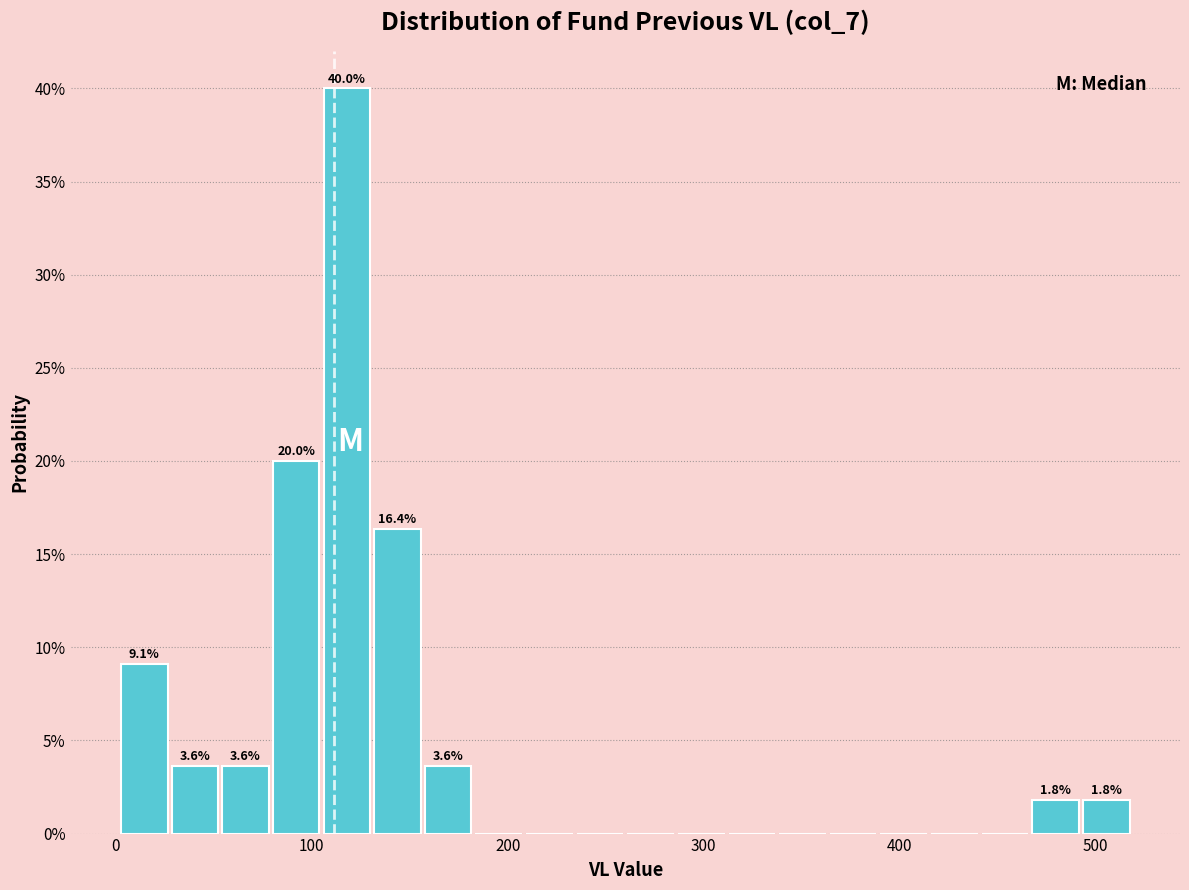

Read against the x-axis, roughly where is the centre of the tallest bar?

120